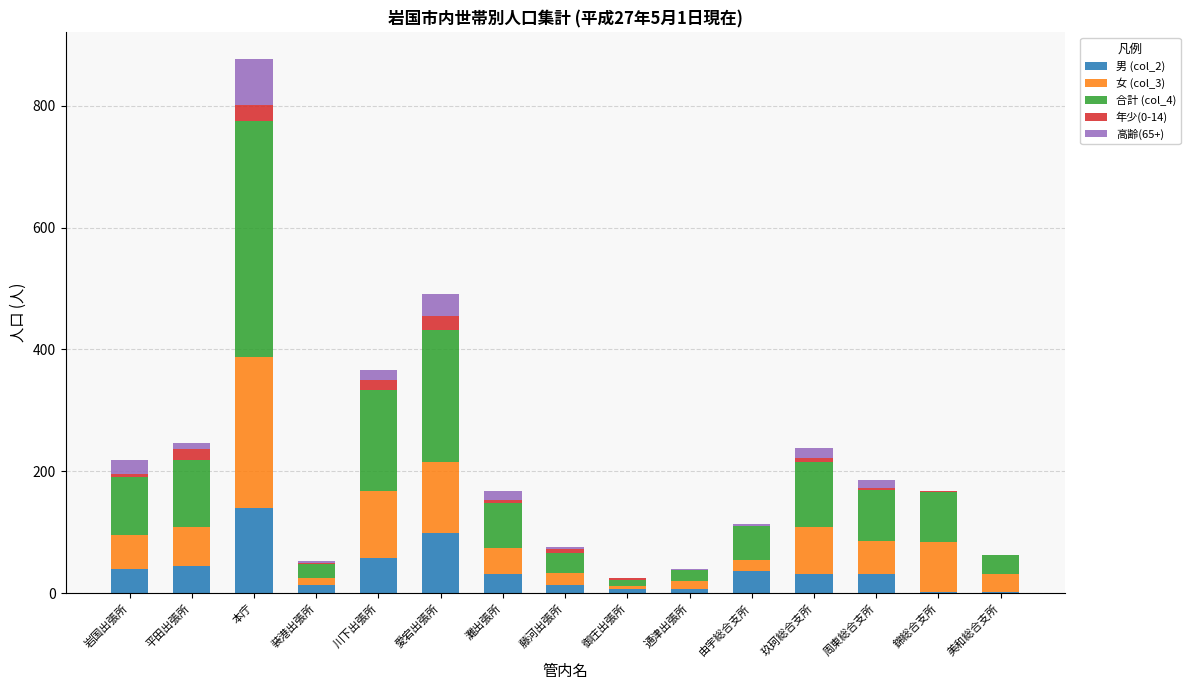

The 男 (col_2) series shows 46 at 本庁. True or false?

False